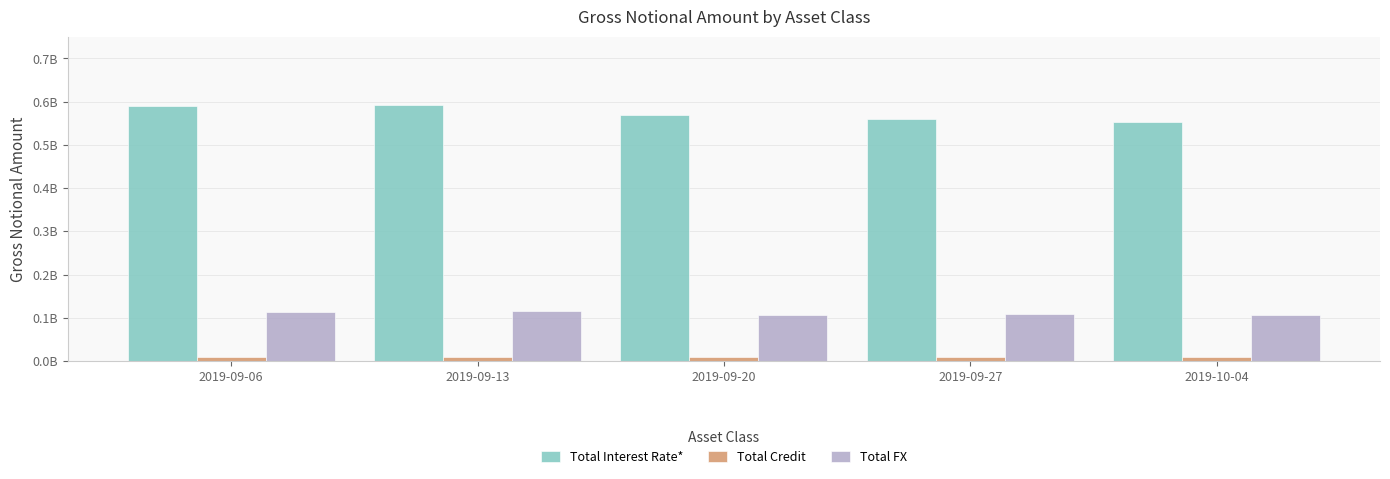

What are all the series names shown in the legend?

Total Interest Rate*, Total Credit, Total FX